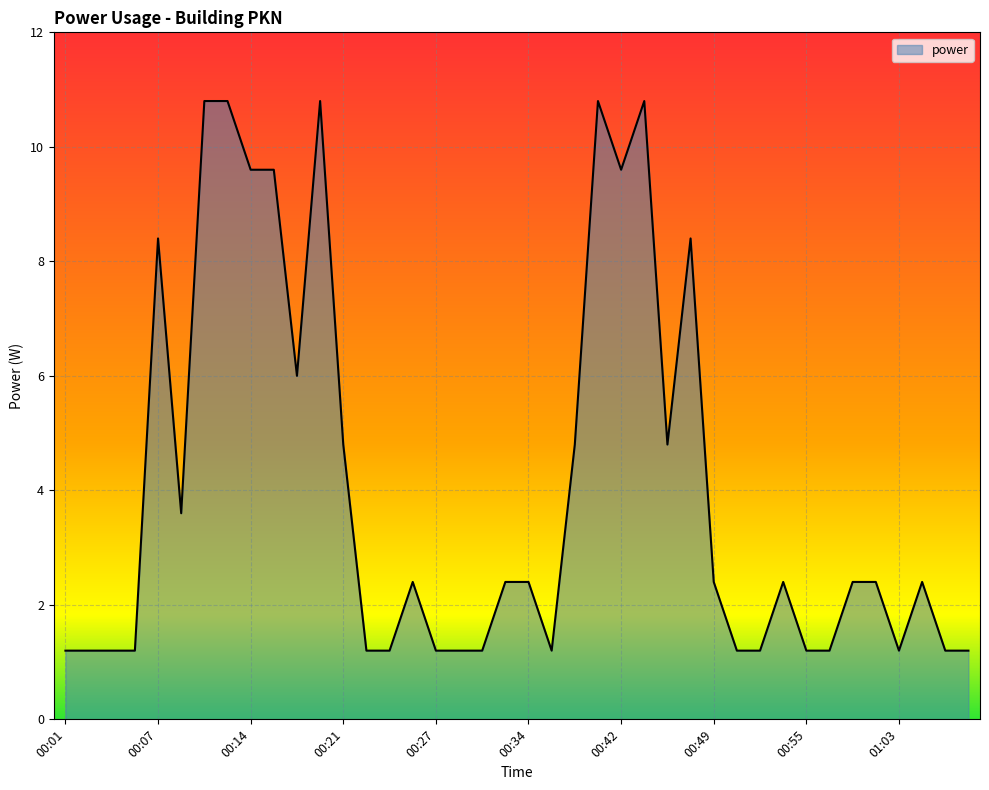

What is the smallest value displayed?

1.2